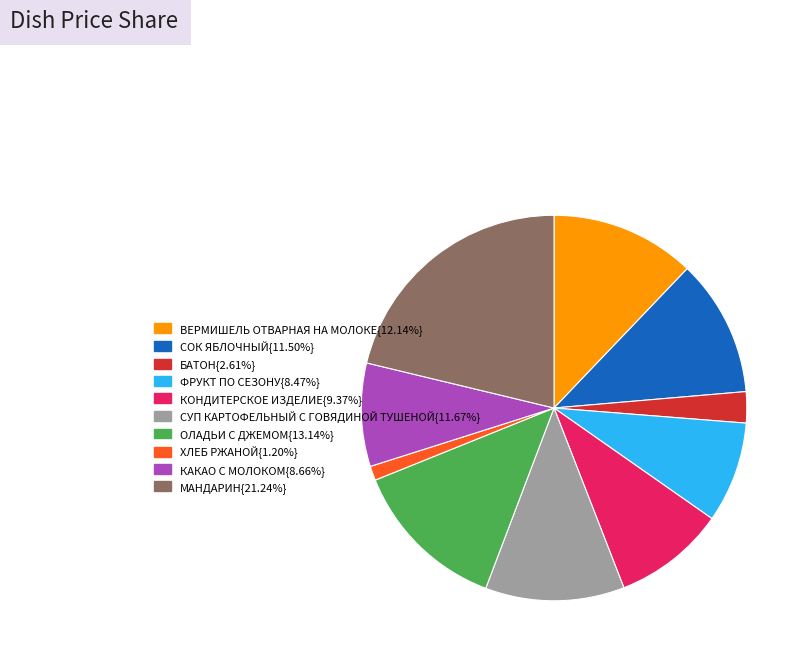

Is there any slice that represents more than half of the pie?

No